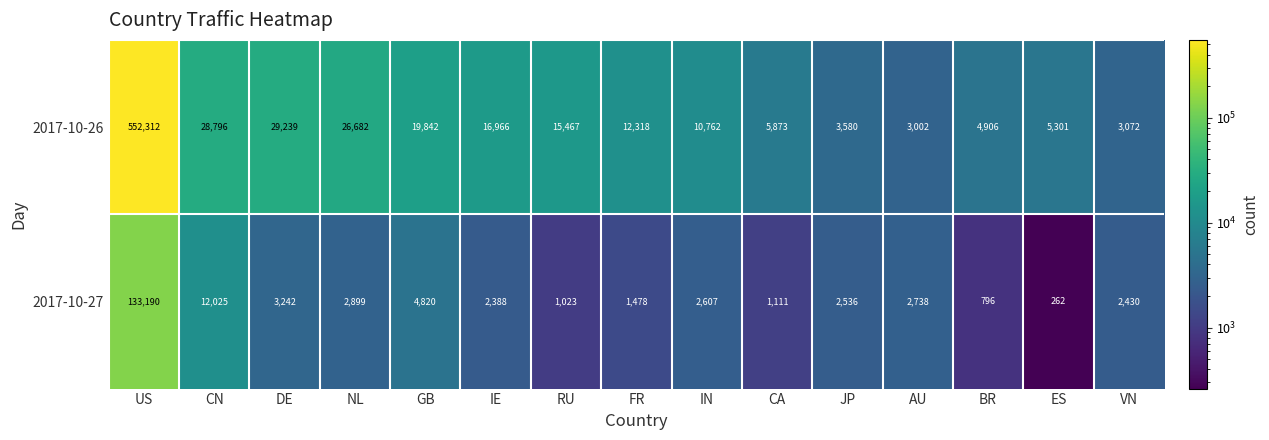

Is it true that 2017-10-26 equals 16966 at IE?

True